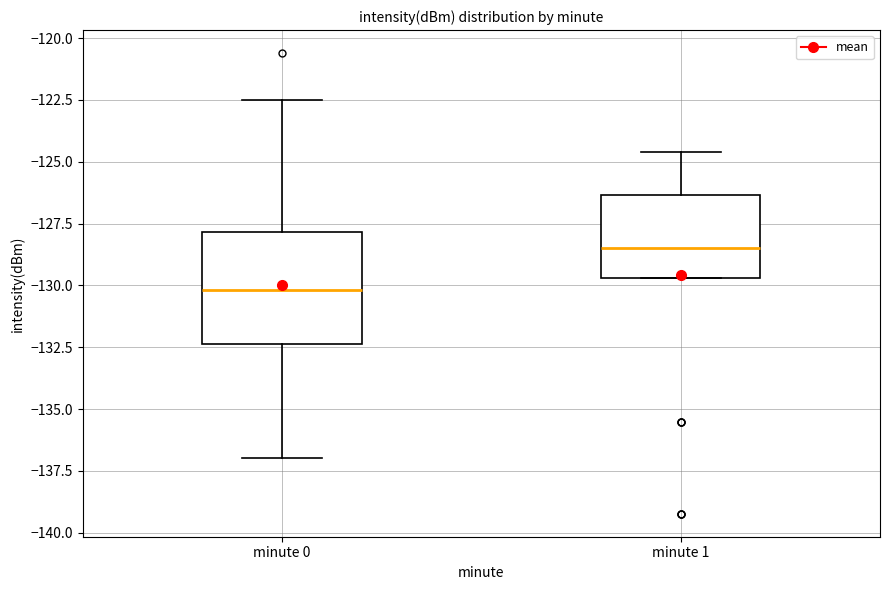

Reading left to right, transcribe this box plot: for each box, give where its median line is, the range the box spans, and where its two whiskers end, as read against the y-axis. The values are not printed on the chart, so give them approximately, as read against the axis.

minute 0: median -130.0, box -132.5 to -128.0, whiskers -137.0 to -122.5
minute 1: median -128.5, box -129.5 to -126.5, whiskers -129.5 to -124.5